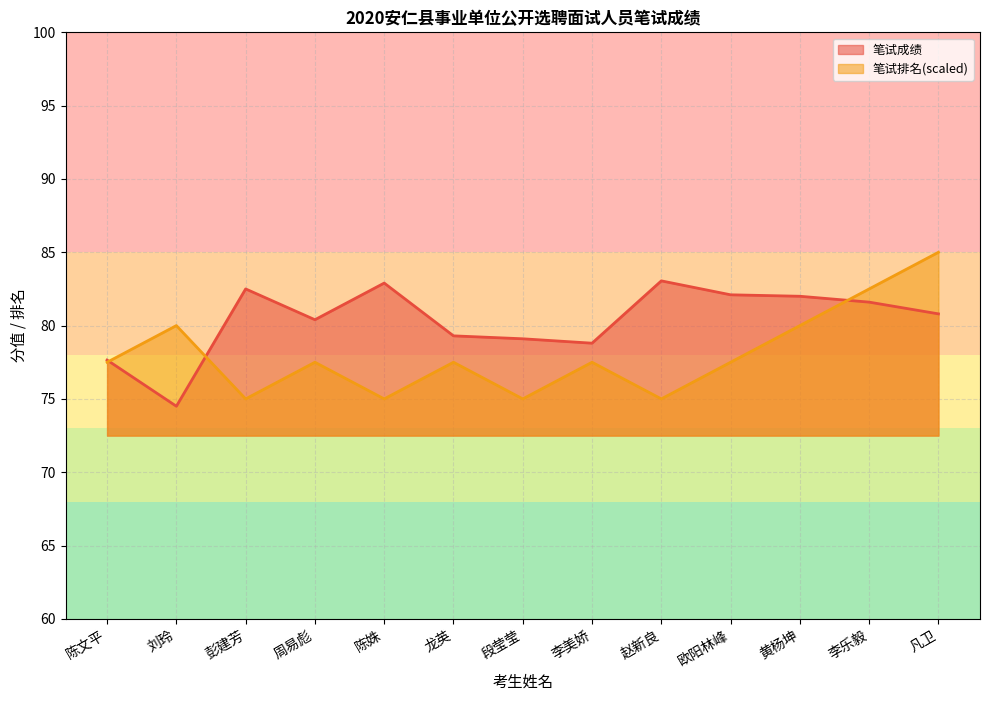

What is the sum of the 笔试排名 values at 彭建芳 and 李美娇?

152.5